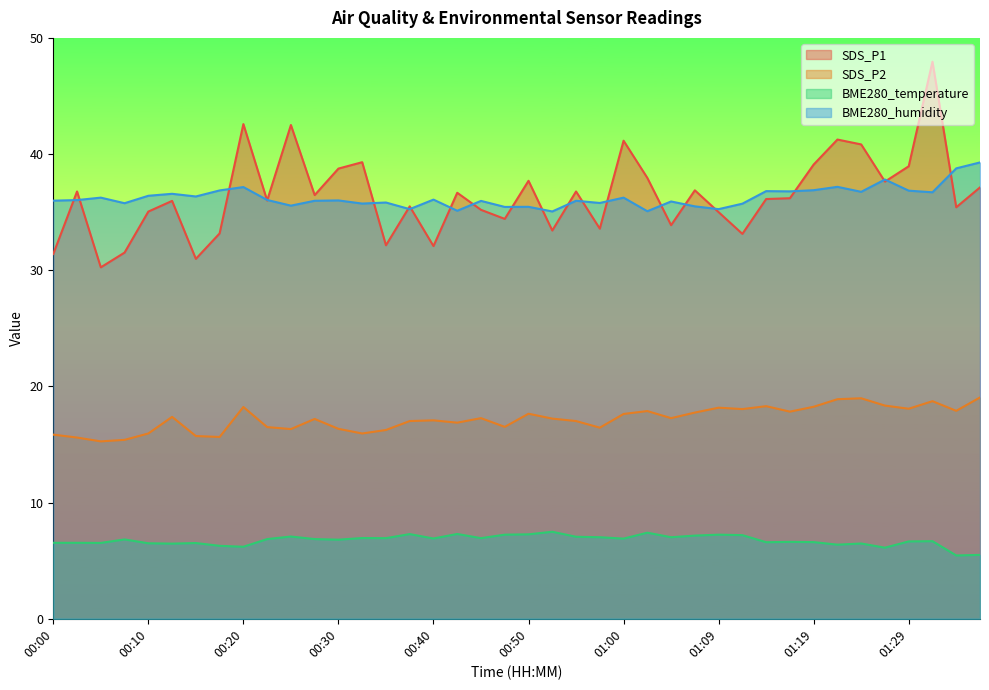

Rank the series at 00:20 from lowest to highest value.

BME280_temperature, SDS_P2, BME280_humidity, SDS_P1